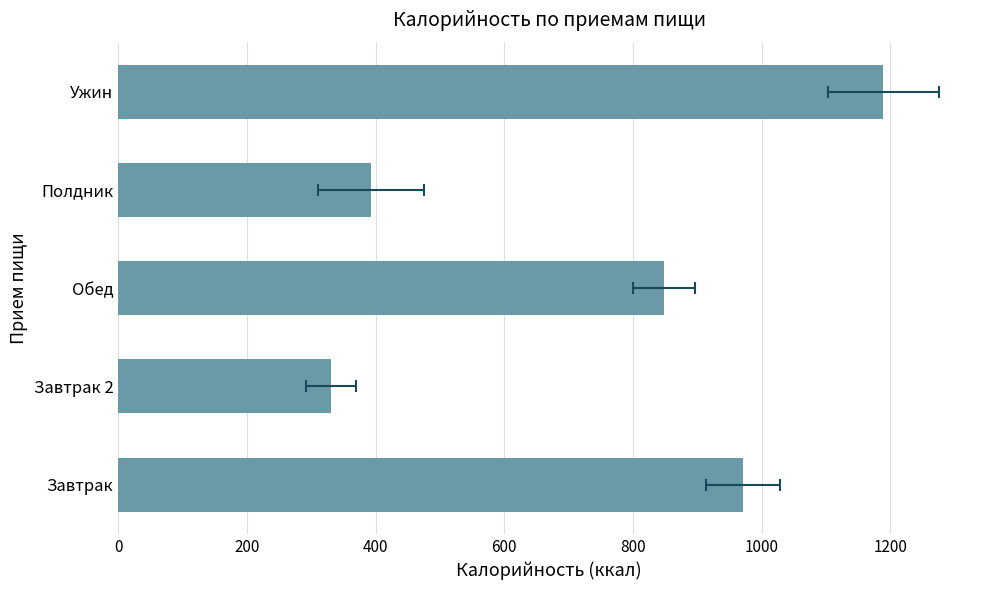

What is the maximum value shown in the chart?

1189.0